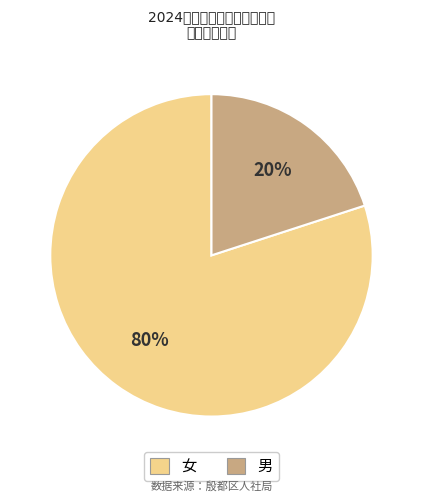

Is there a majority slice in this chart?

Yes